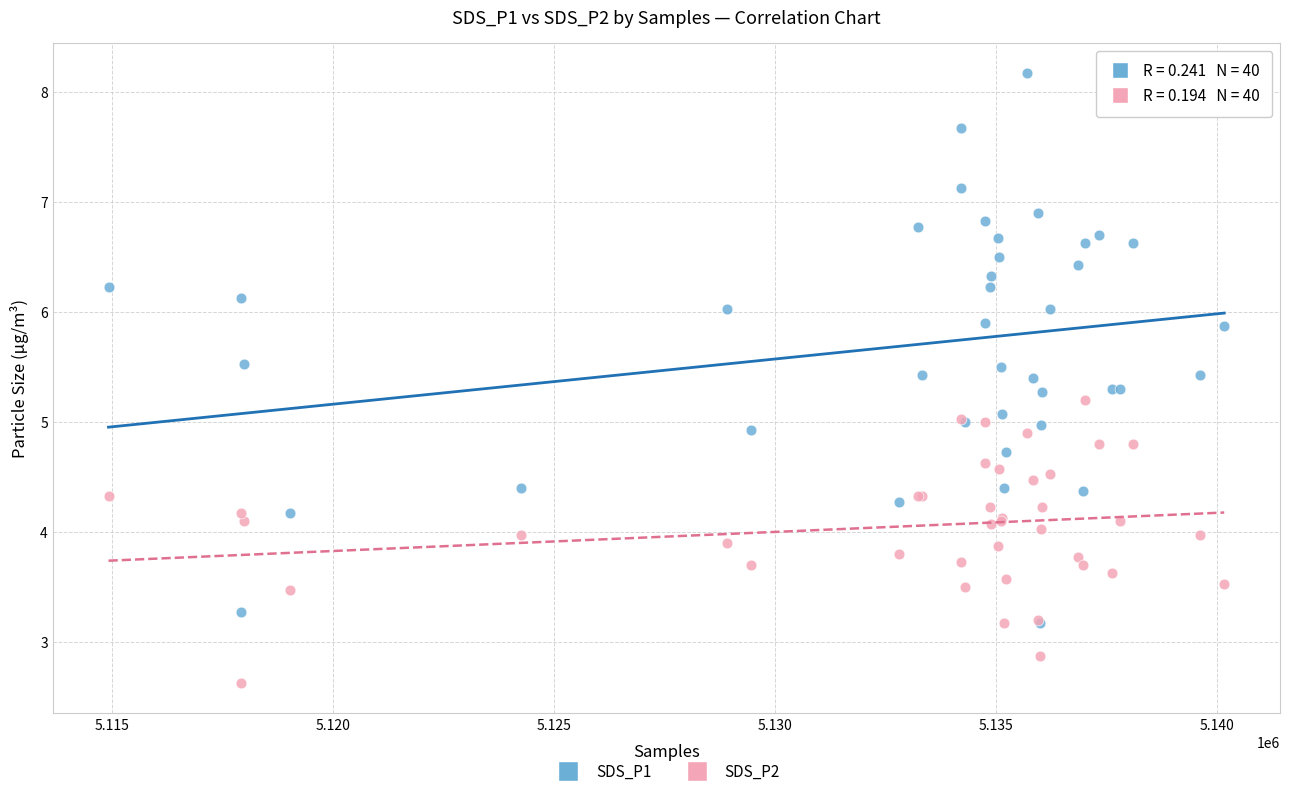

What are all the series names shown in the legend?

SDS_P1, SDS_P2